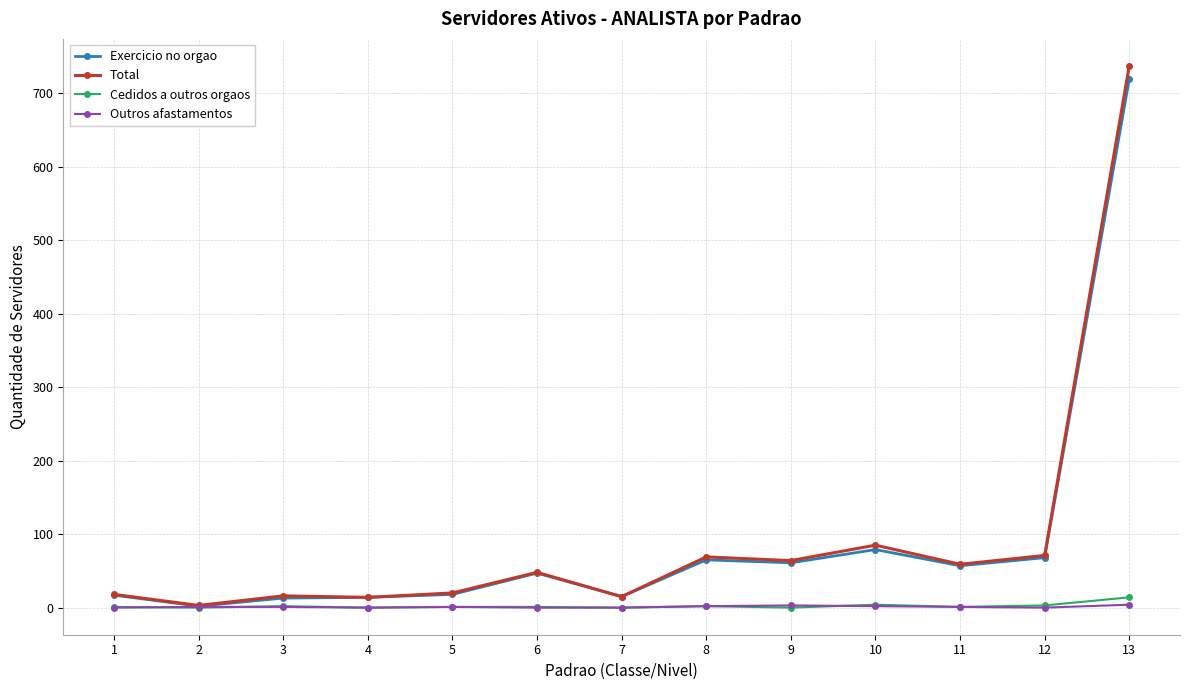

True or false: Exercicio no orgao has more than 1 interior local peaks.

True